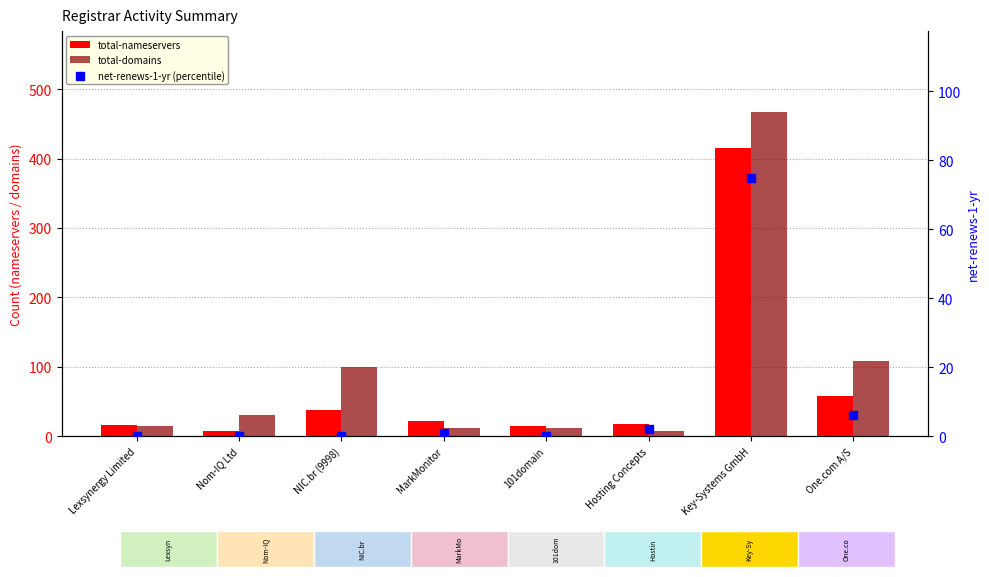

Is the value of total-nameservers at Nom-IQ Ltd greater than the value of total-domains at NIC.br (9998)?

No